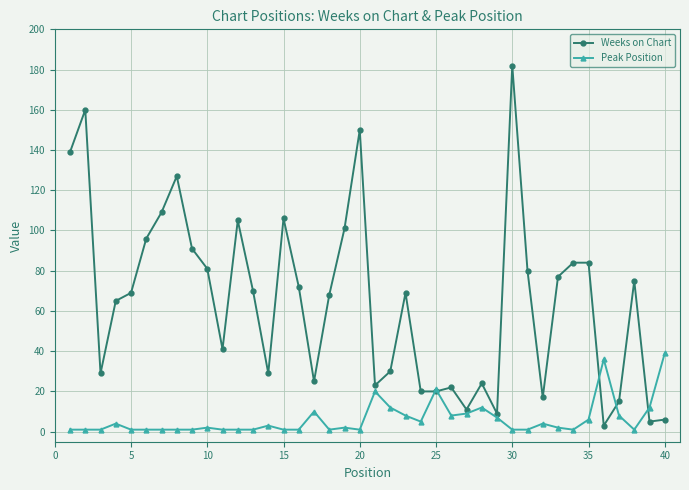

Which series has the largest range (max minus min)?

Weeks on Chart